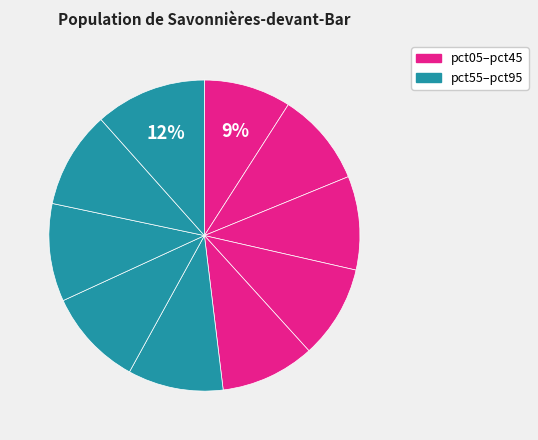

To the nearest percent, what is the average slice percentage?

10%